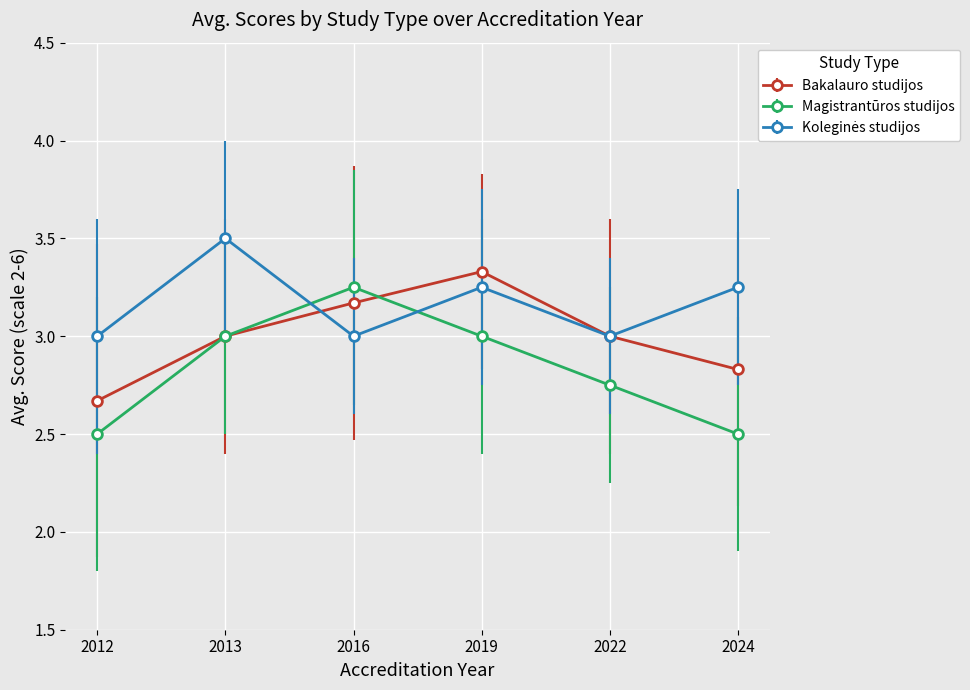

Between 2013 and 2024, which series saw the biggest shift?

Magistrantūros studijos